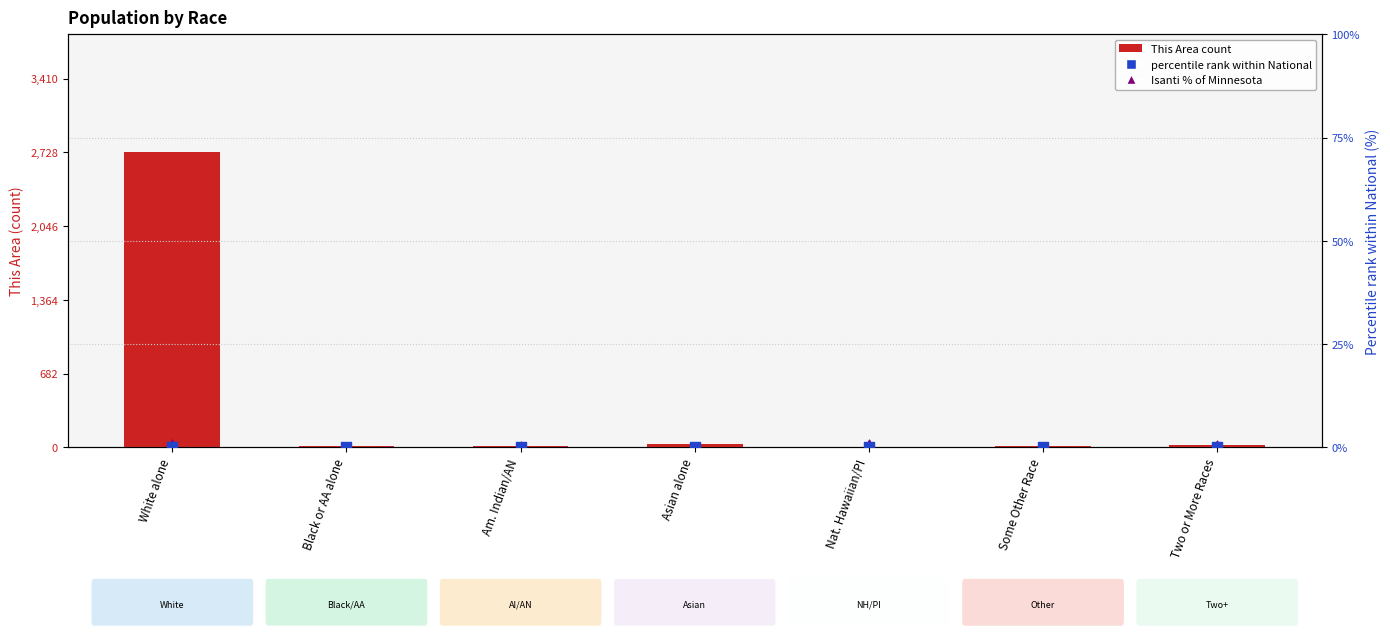

What is the total value across all series at Nat. Hawaiian/PI?

4.9